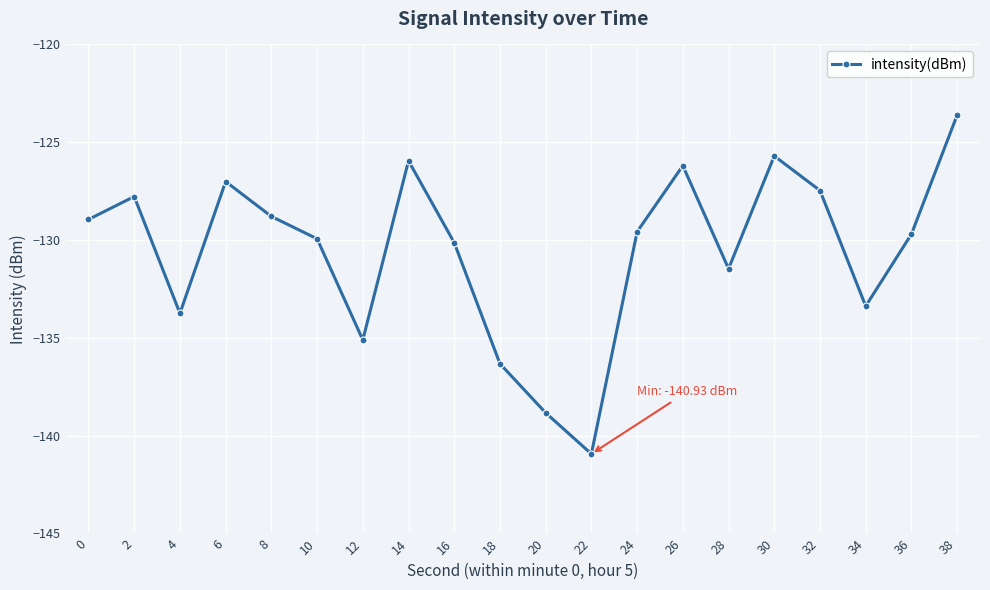

Reading left to right, what are all the values shown in this chart?

-128.9	-127.8	-133.7	-127.0	-128.8	-129.9	-135.1	-126.0	-130.1	-136.3	-138.8	-140.9	-129.6	-126.2	-131.5	-125.7	-127.5	-133.4	-129.7	-123.6